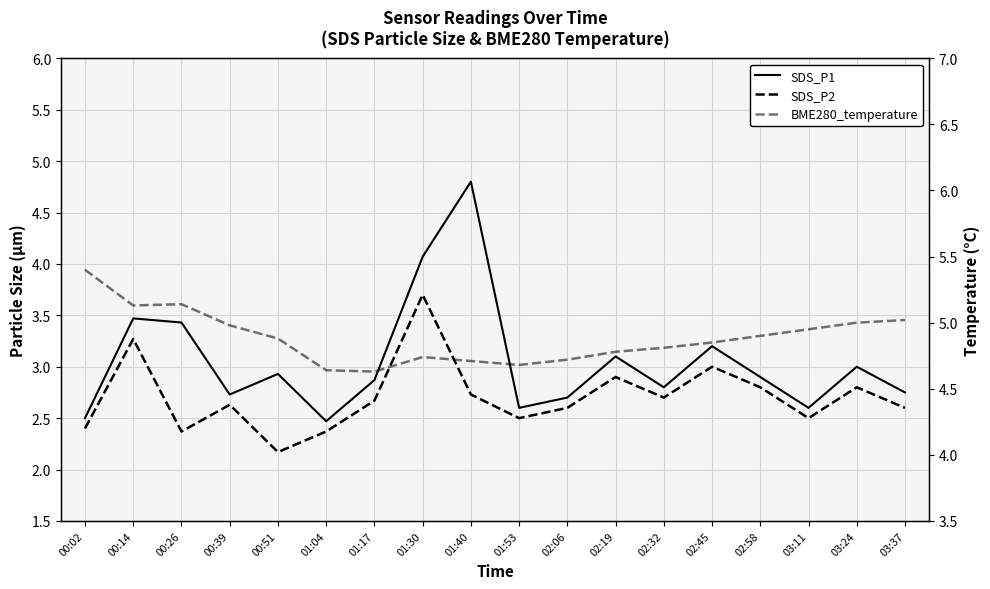

Which series has the largest range (max minus min)?

SDS_P1